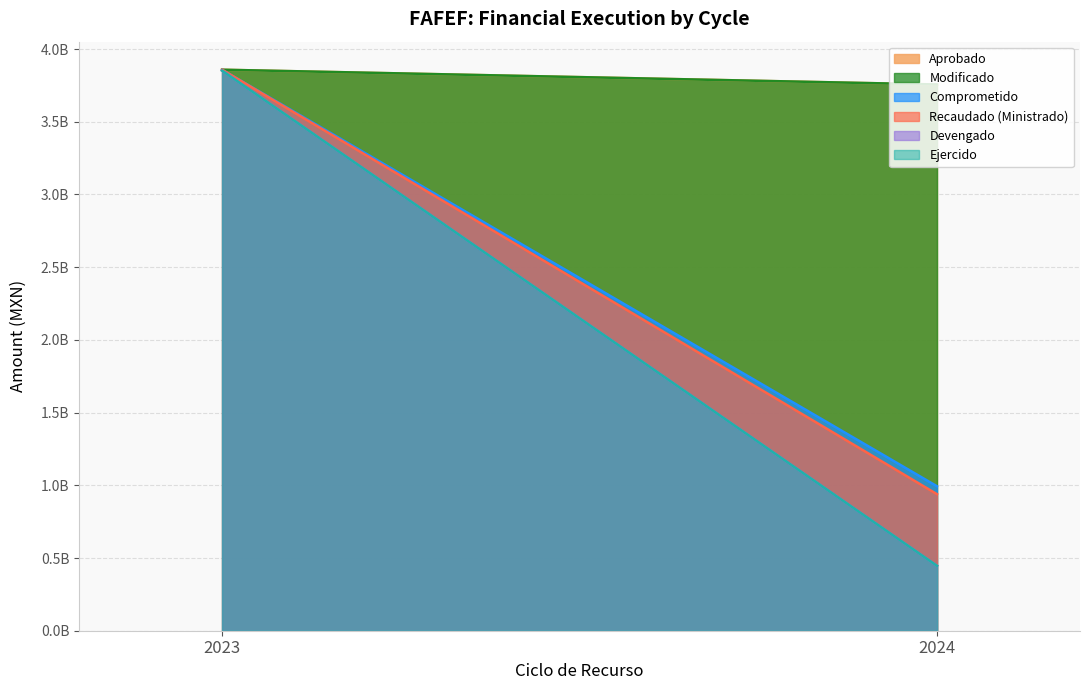

Between 2024 and 2023, which is larger?

2023